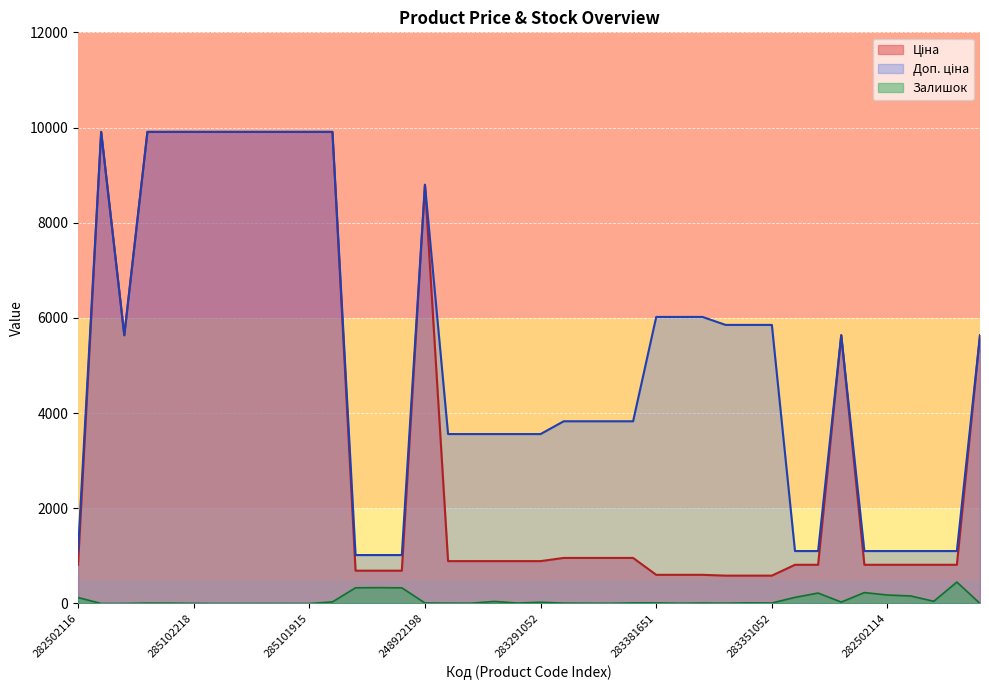

At which category does the chart reach its minimum across all series?

285101569